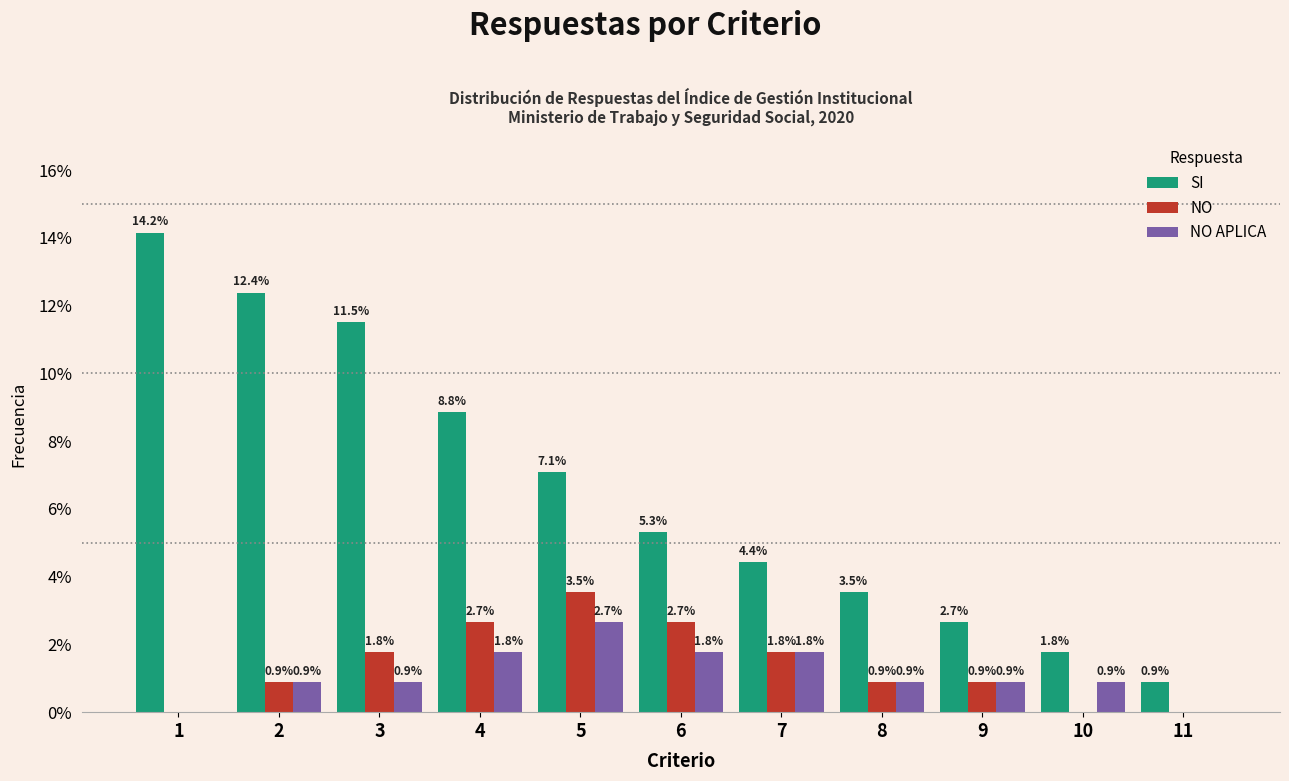

Reading left to right, transcribe all the data shown in this chart.

SI: 1=14.2	2=12.4	3=11.5	4=8.8	5=7.1	6=5.3	7=4.4	8=3.5	9=2.7	10=1.8	11=0.9
NO: 1=0.0	2=0.9	3=1.8	4=2.7	5=3.5	6=2.7	7=1.8	8=0.9	9=0.9	10=0.0	11=0.0
NO APLICA: 1=0.0	2=0.9	3=0.9	4=1.8	5=2.7	6=1.8	7=1.8	8=0.9	9=0.9	10=0.9	11=0.0